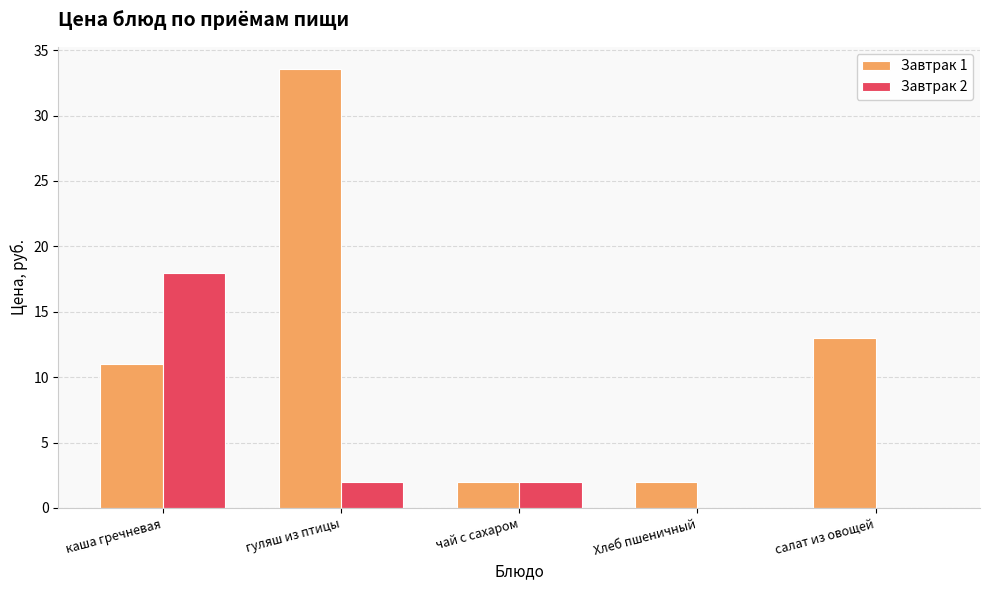

True or false: Завтрак 1 has a value of 2.0 at Хлеб пшеничный.

True